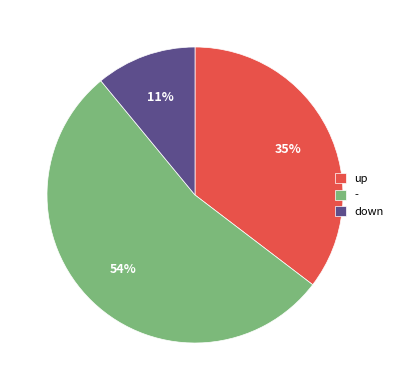

How many slices are in this pie chart?

3